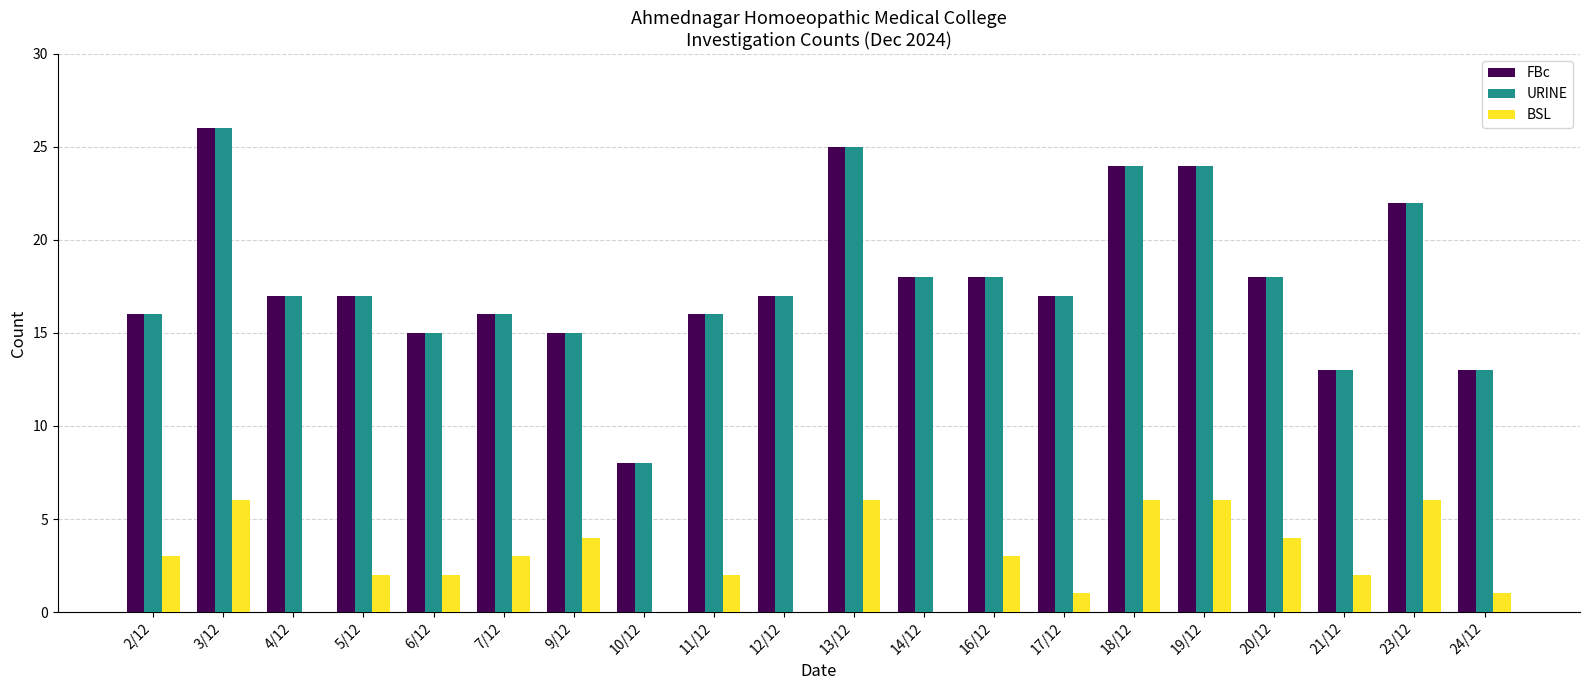

Reading right to left, extract all data points from this chart.

FBc: 24/12=13	23/12=22	21/12=13	20/12=18	19/12=24	18/12=24	17/12=17	16/12=18	14/12=18	13/12=25	12/12=17	11/12=16	10/12=8	9/12=15	7/12=16	6/12=15	5/12=17	4/12=17	3/12=26	2/12=16
URINE: 24/12=13	23/12=22	21/12=13	20/12=18	19/12=24	18/12=24	17/12=17	16/12=18	14/12=18	13/12=25	12/12=17	11/12=16	10/12=8	9/12=15	7/12=16	6/12=15	5/12=17	4/12=17	3/12=26	2/12=16
BSL: 24/12=1	23/12=6	21/12=2	20/12=4	19/12=6	18/12=6	17/12=1	16/12=3	14/12=0	13/12=6	12/12=0	11/12=2	10/12=0	9/12=4	7/12=3	6/12=2	5/12=2	4/12=0	3/12=6	2/12=3